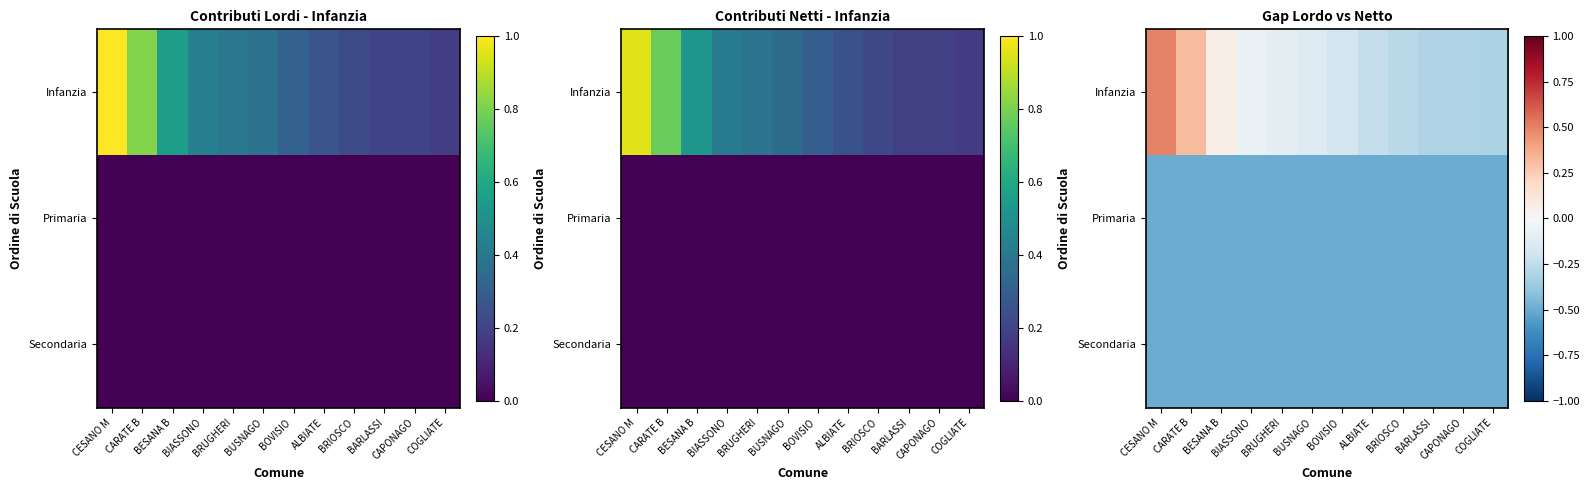

Where is Secondaria nearest to the value 0?

CESANO M